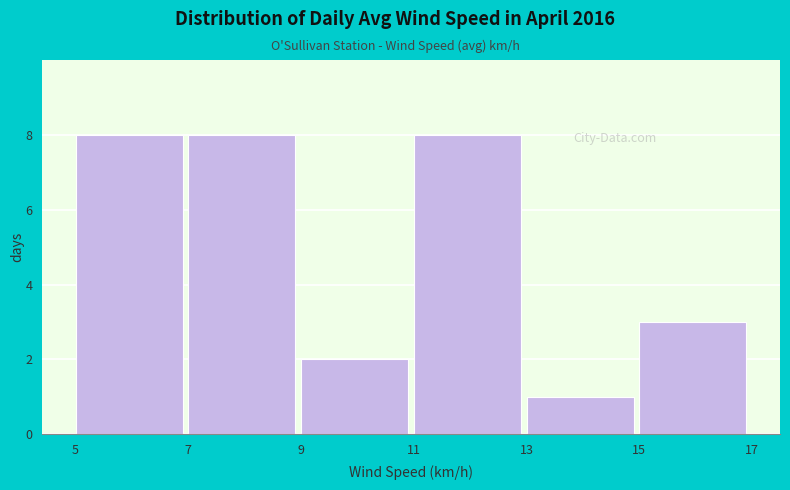

Reading left to right, what are all the values shown in this chart?

5=8	7=8	9=2	11=8	13=1	15=3